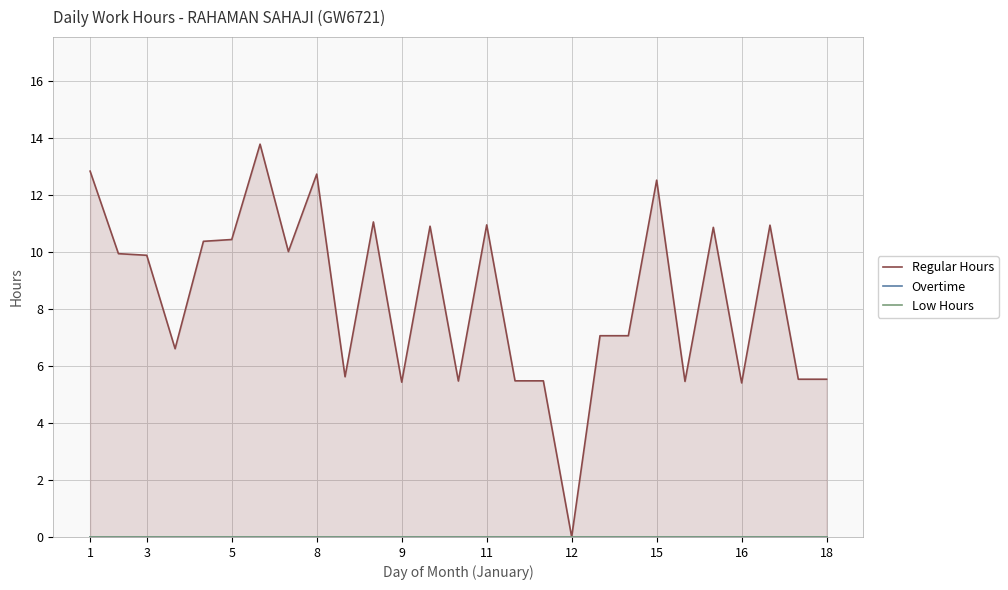

Does the chart have visible grid lines?

Yes